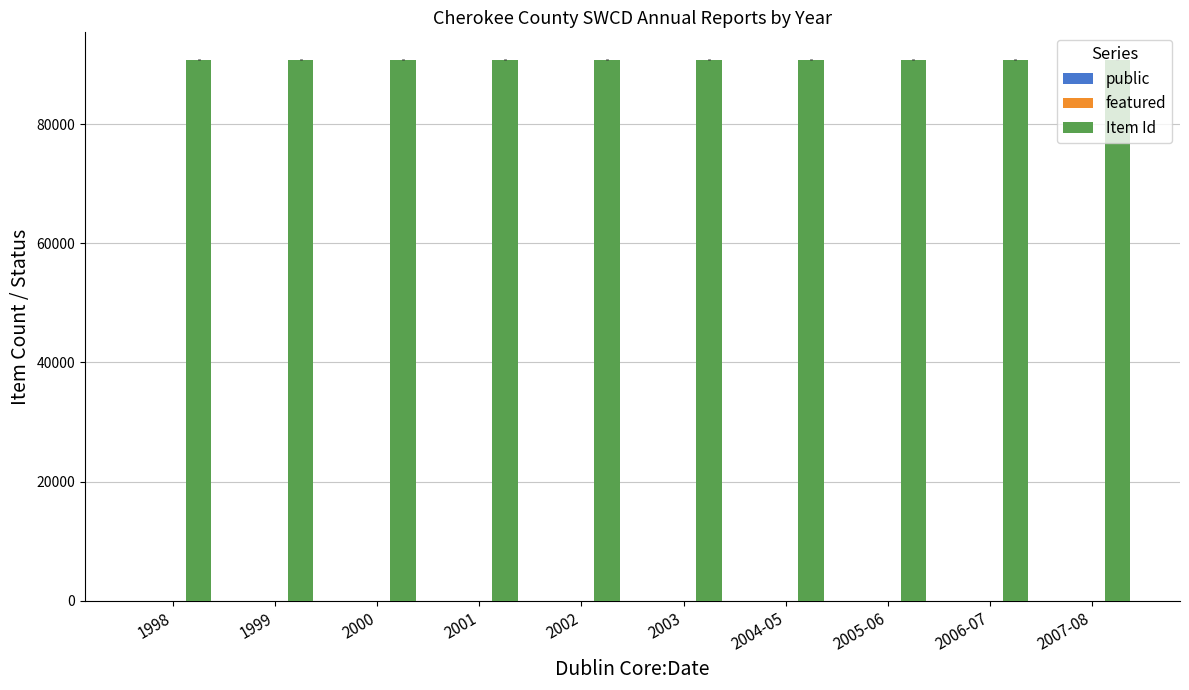

Which series has the largest total across all categories?

Item Id